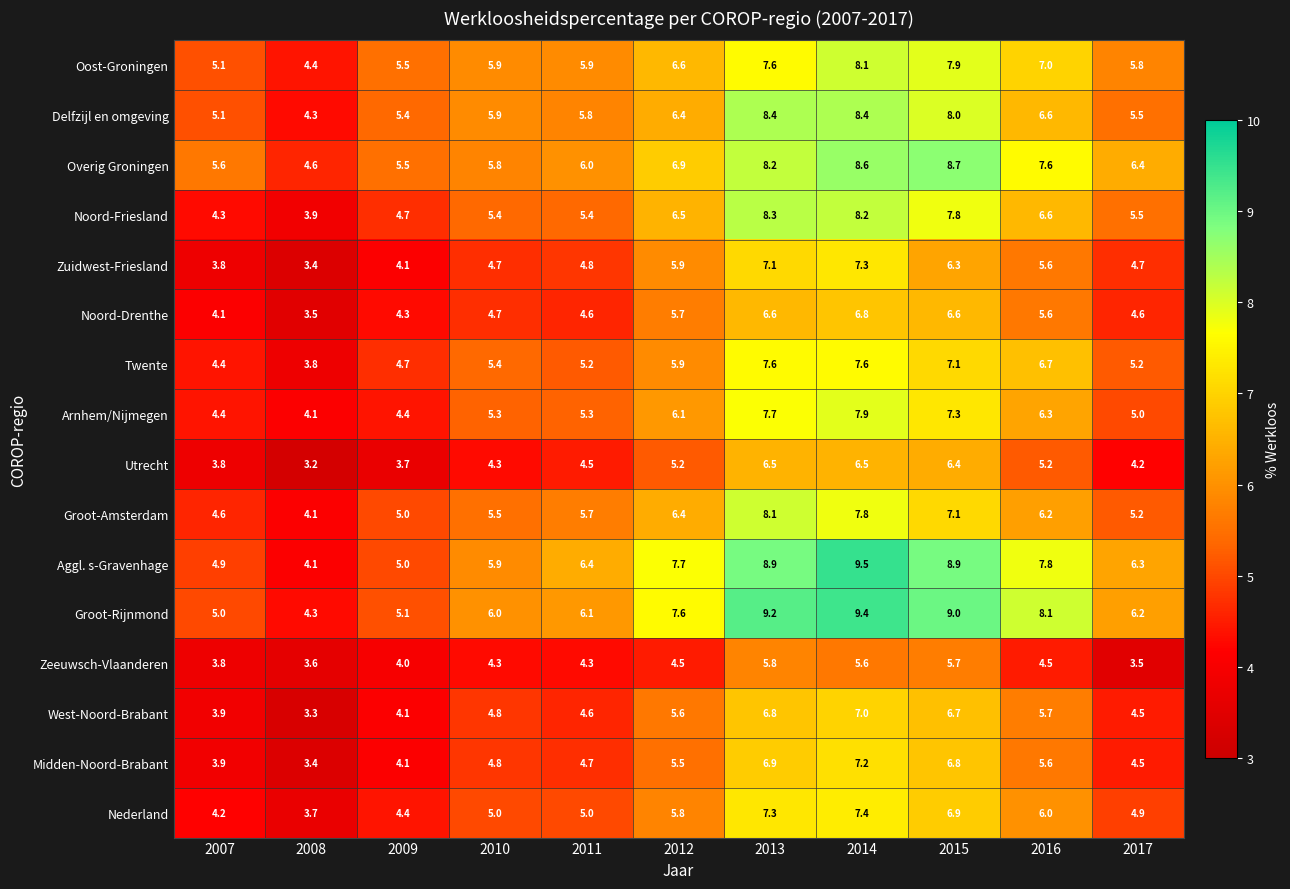

What is the spread (max minus min) of values at 2013?

3.4